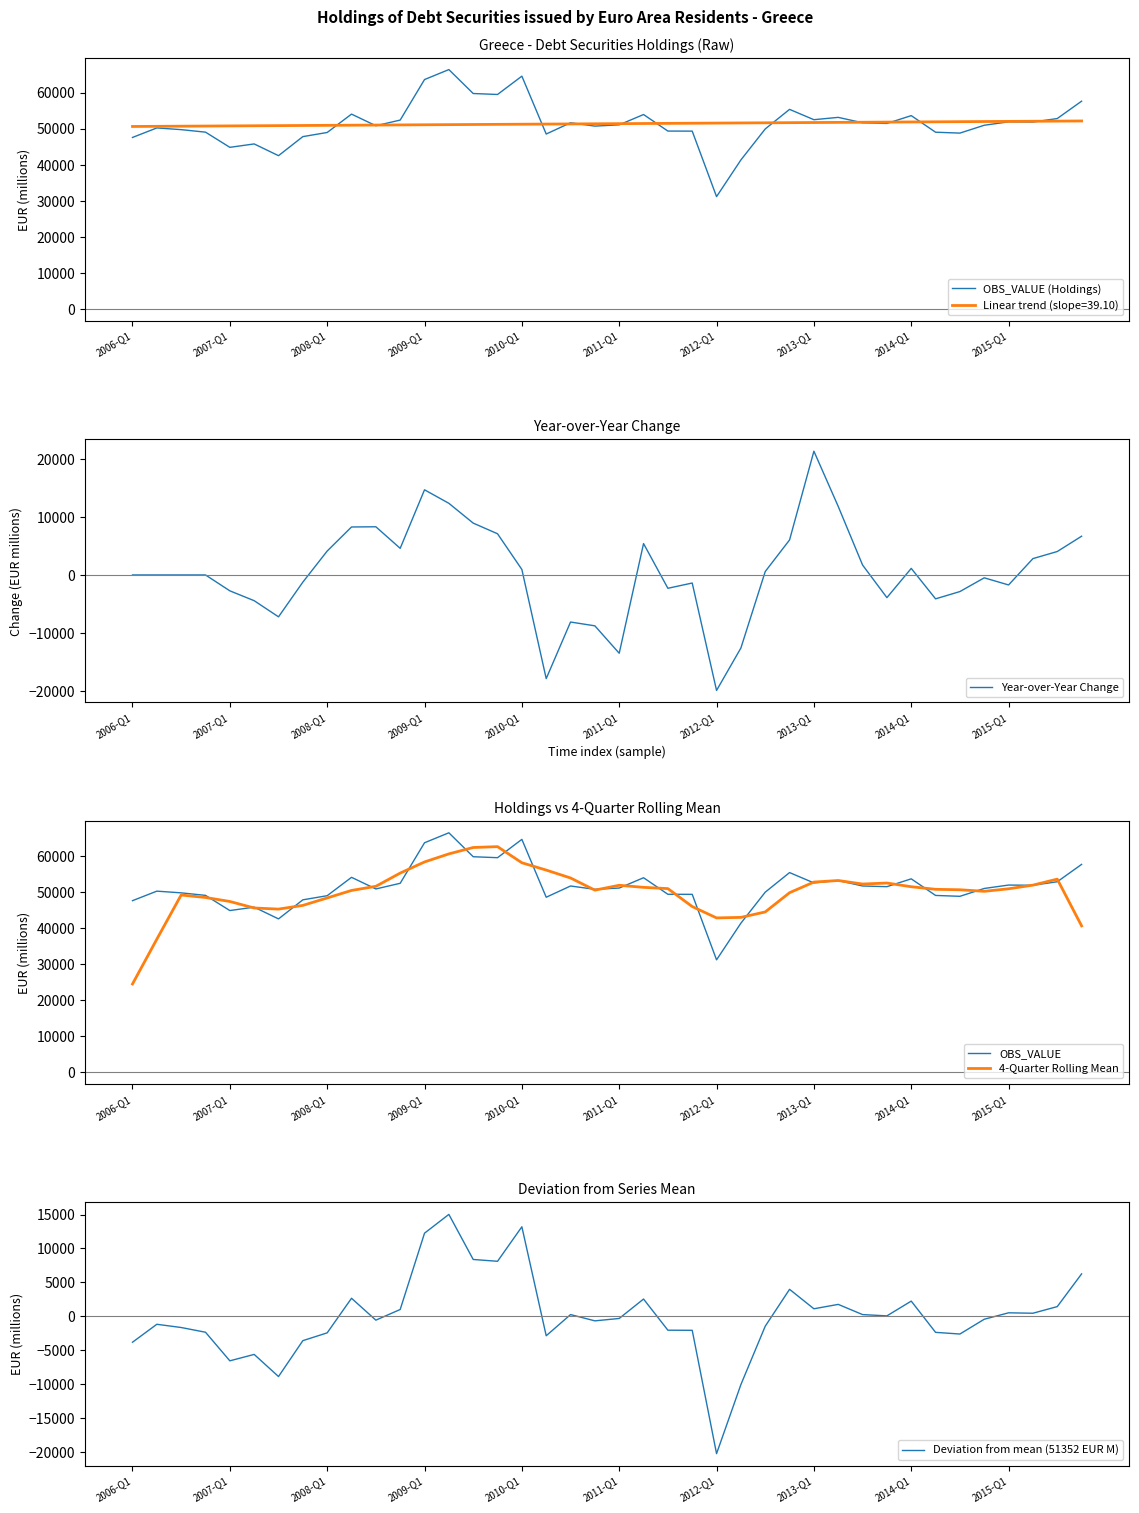

At which label does OBS_VALUE reach its minimum?

2012-Q1